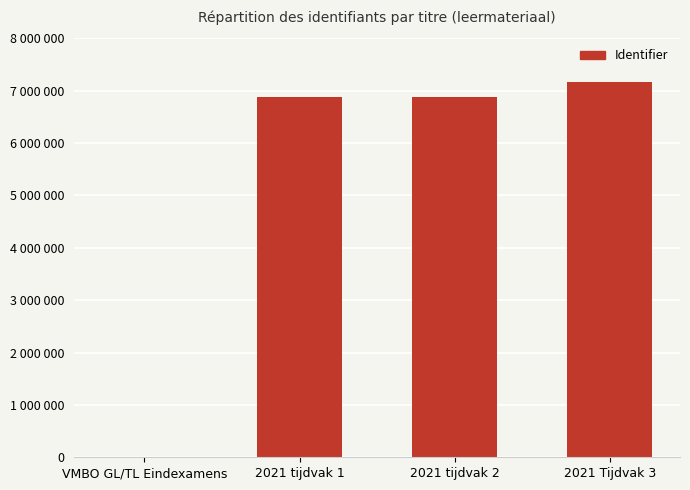

At which category does the chart reach its peak across all series?

2021 Tijdvak 3